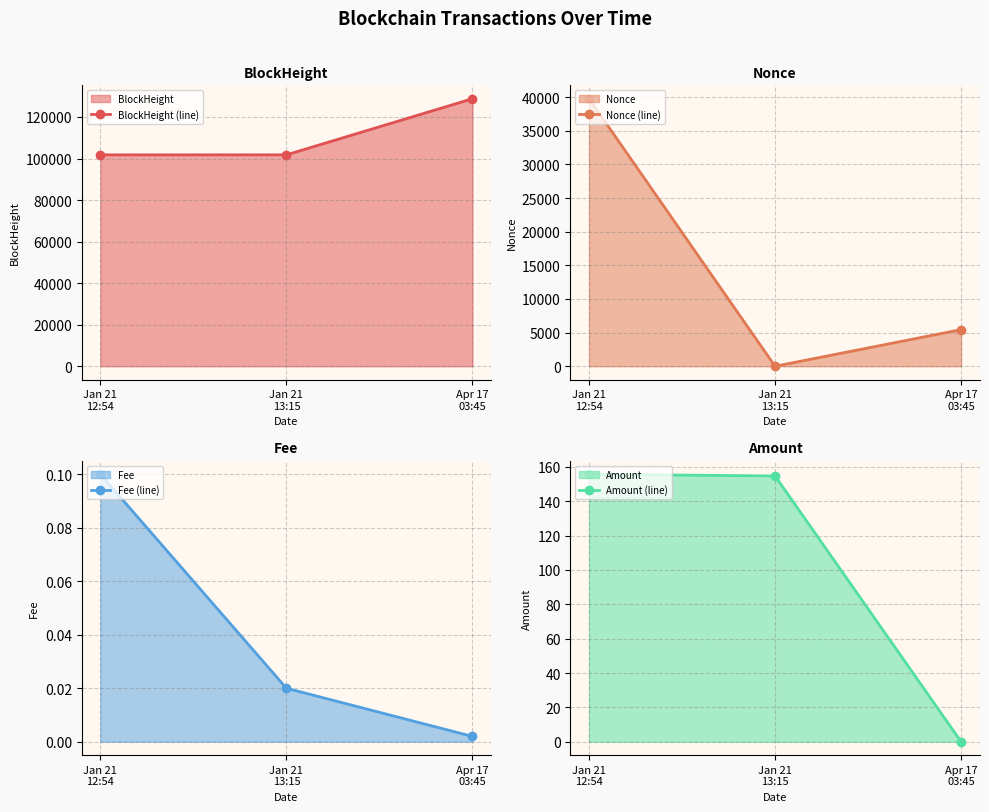

Which label corresponds to the largest value in the chart?

Apr 17
03:45